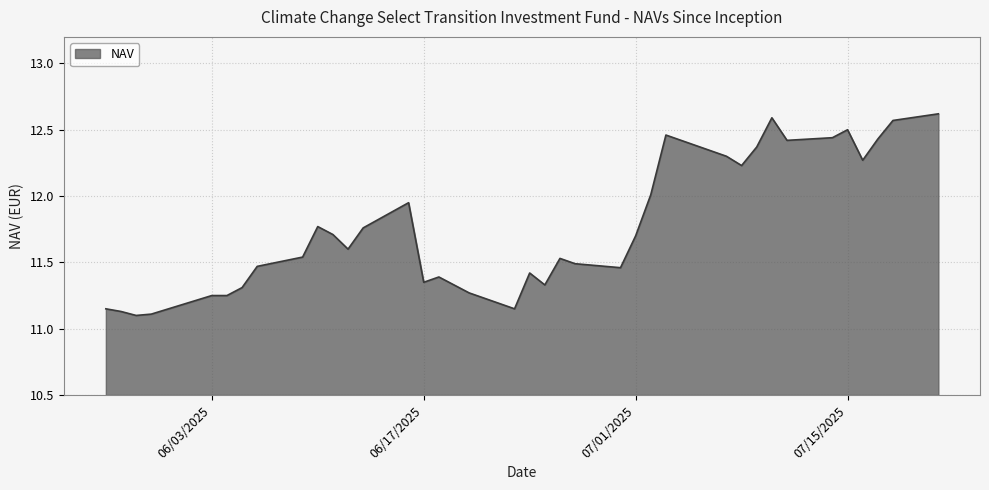

Does the chart display data point markers on the line(s)?

No